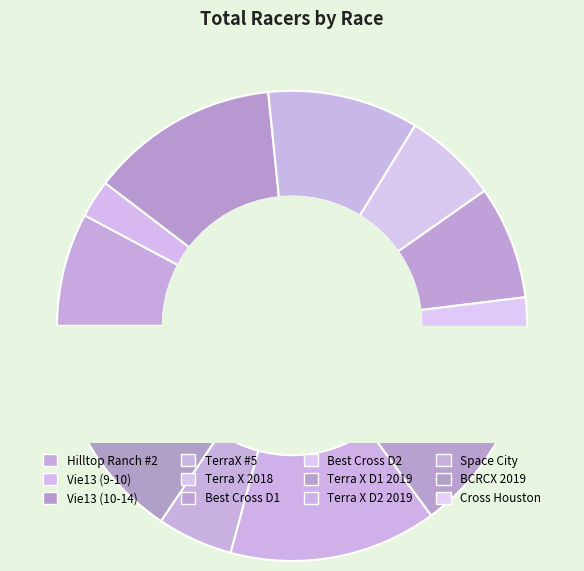

How many segments does this pie chart have?

12